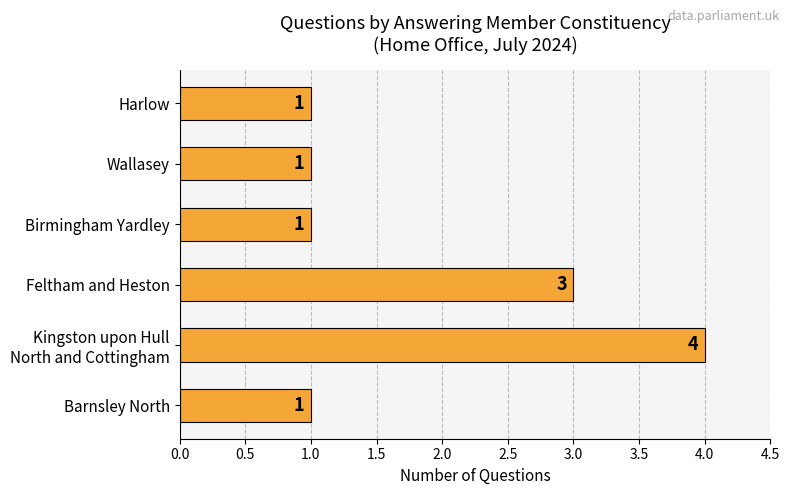

True or false: the data shows 1 at Feltham and Heston.

False